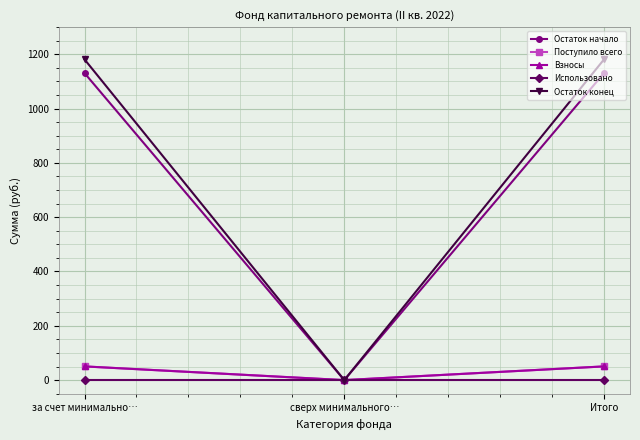

Reading right to left, what are all the values shown in this chart?

Остаток начало: 1130.8	0.0	1130.8
Поступило всего: 50.4	0.0	50.4
Взносы: 50.4	0.0	50.4
Использовано: 0.0	0.0	0.0
Остаток конец: 1181.2	0.0	1181.2